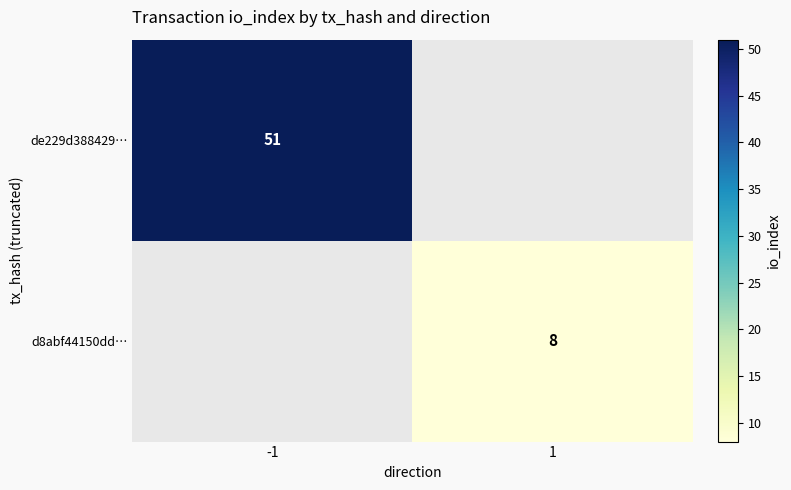

Is it true that d8abf44150dd… equals 8 at 1?

True